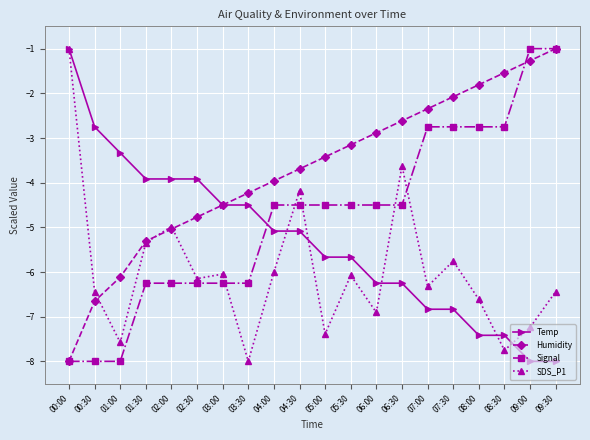

Is the value of SDS_P1 at 01:00 greater than the value of Temp at 01:30?

No